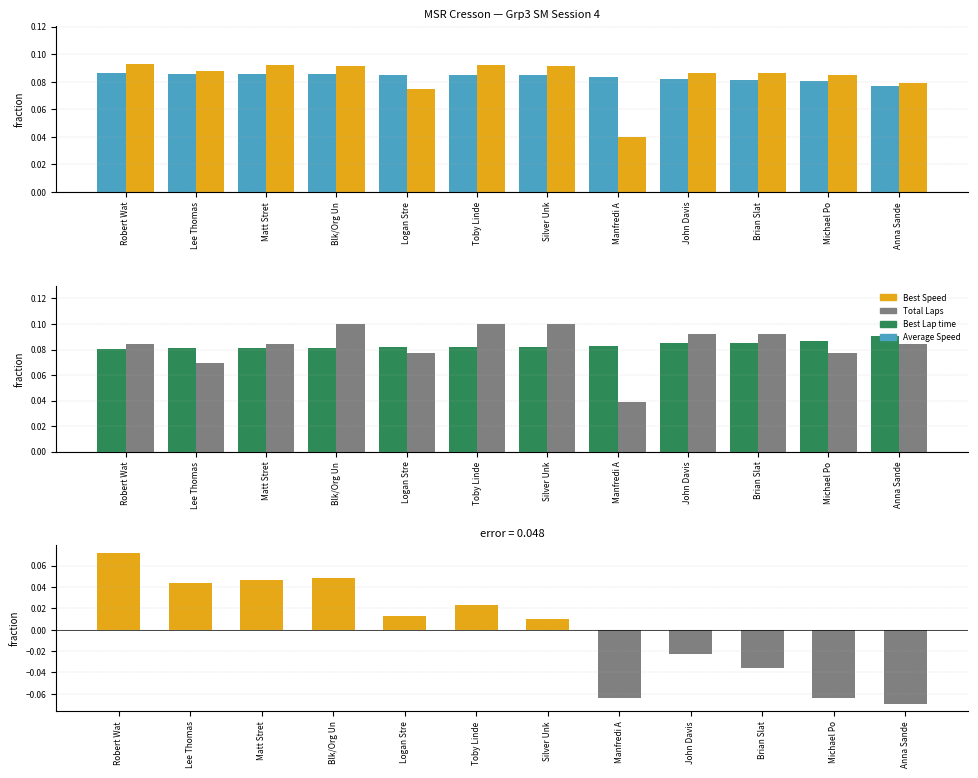

Rank the series by their maximum value, from highest to lowest.

Total Laps, Average Speed, Best Lap time, Best Speed, Total Laps - Position